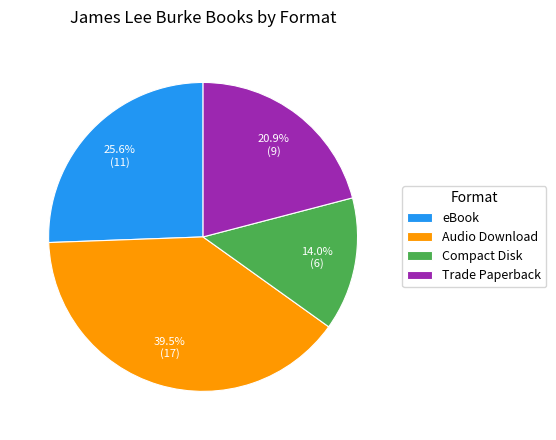

What is the total percentage of eBook and Trade Paperback?

46.5%